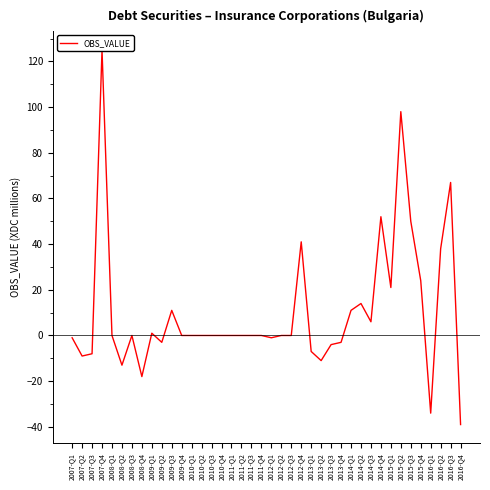

Is this an area chart (filled region under the line)?

No